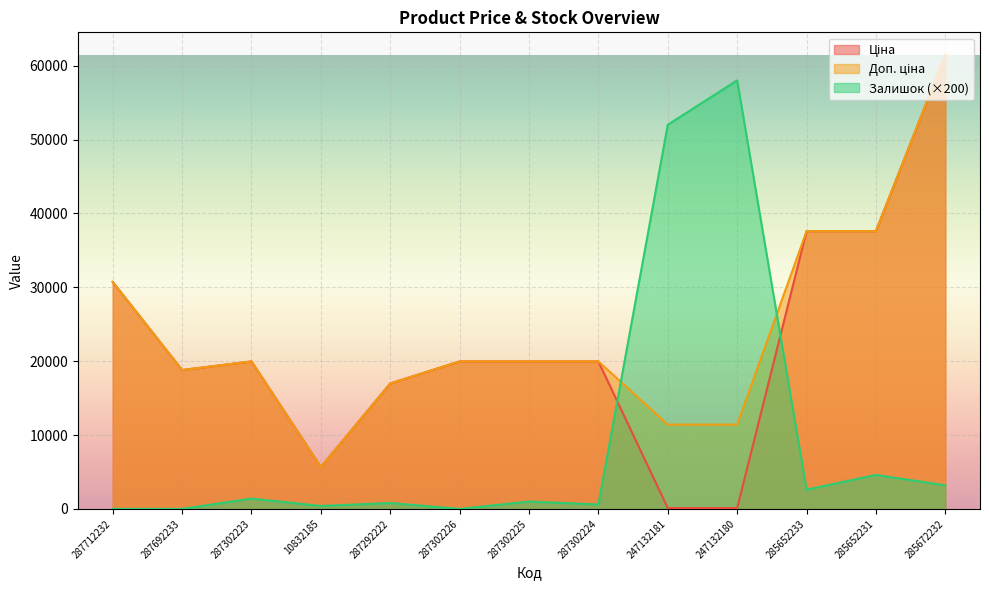

In Залишок, how many points are lower than both neighbors (excluding endpoints)?

4